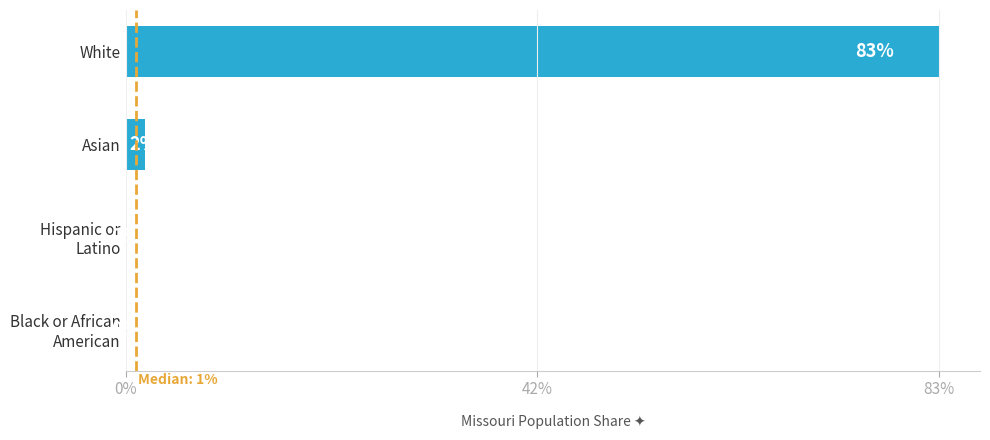

Is it true that the value at White is 137?

False